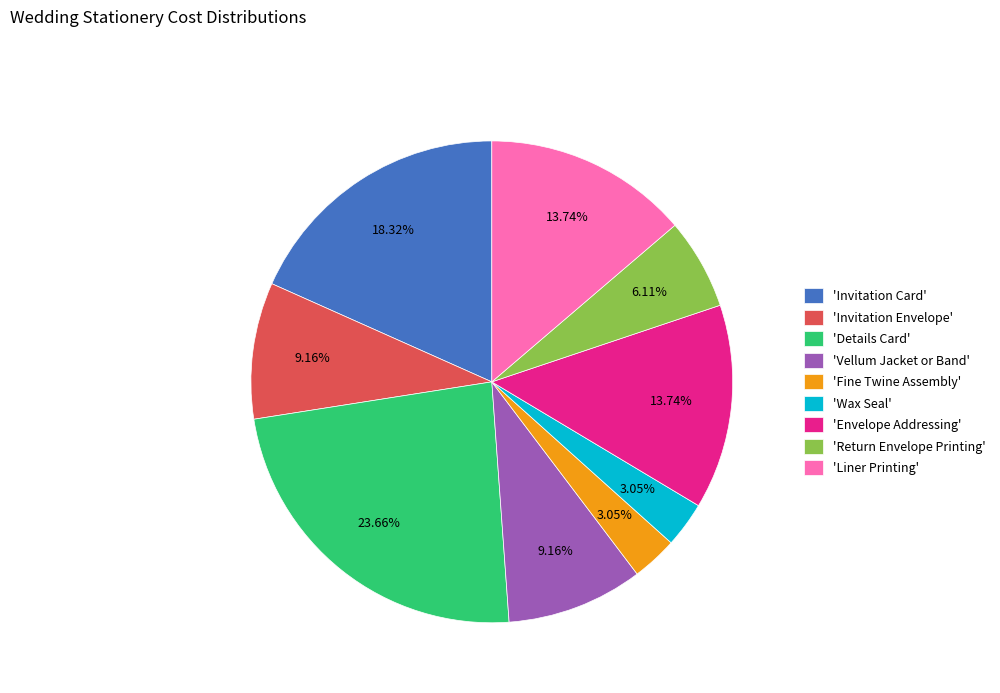

Is there any slice that represents more than half of the pie?

No